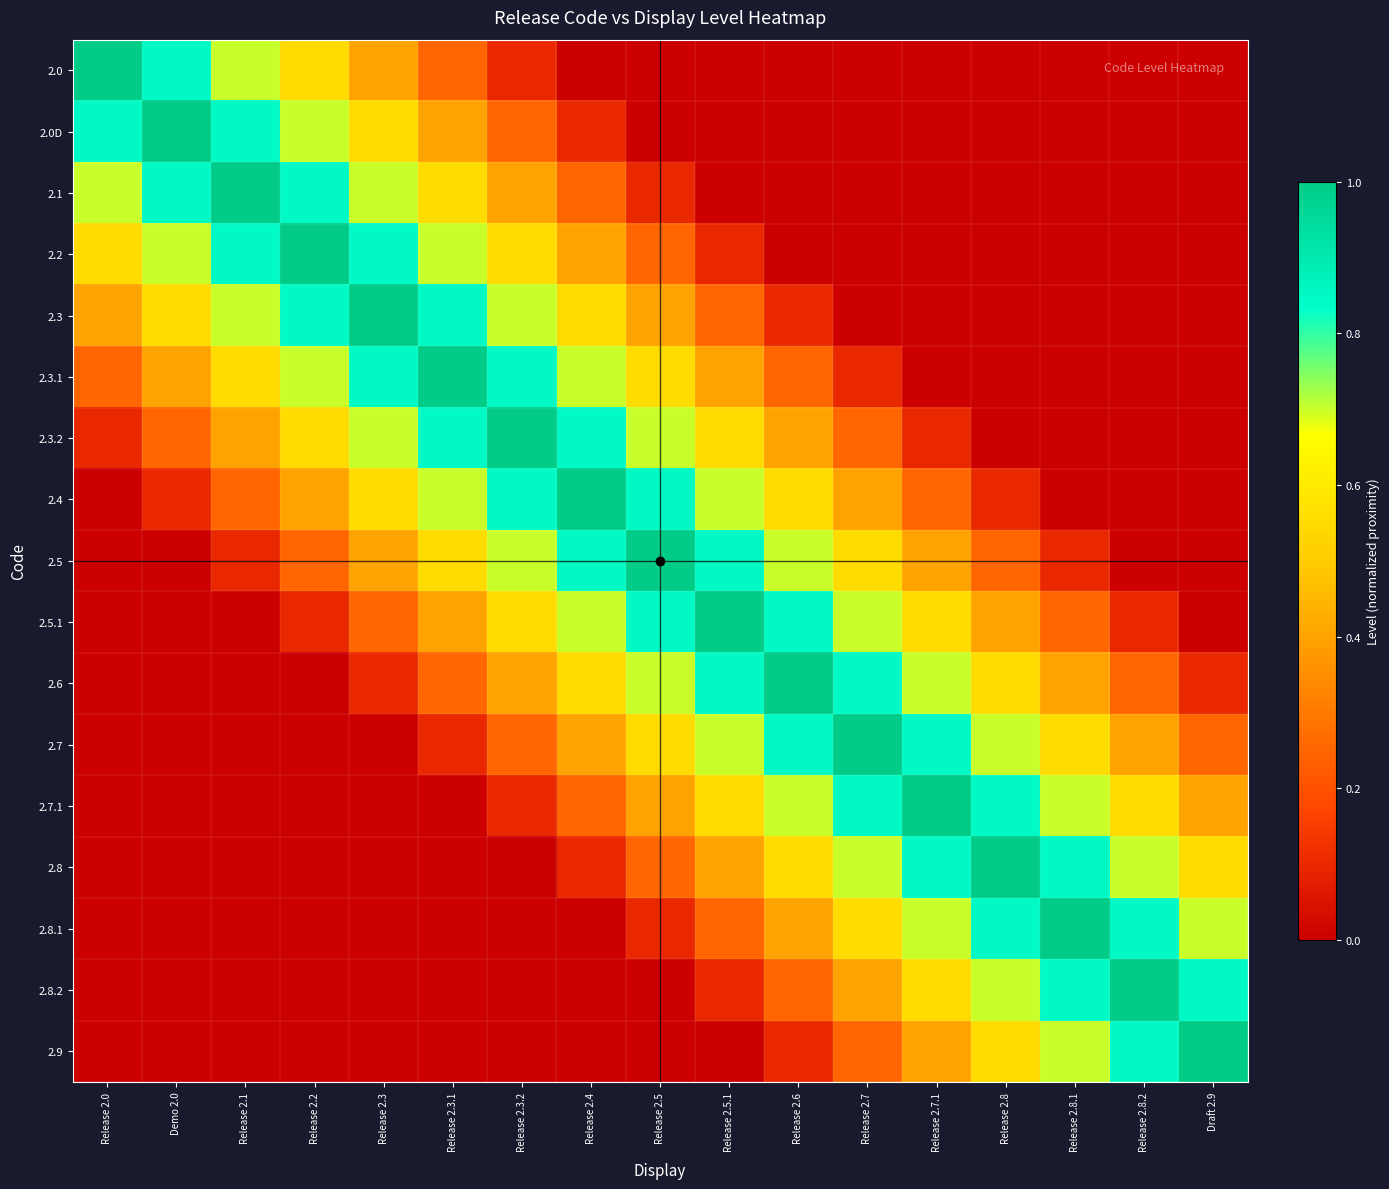

At how many categories does at least one series exceed 0?

17